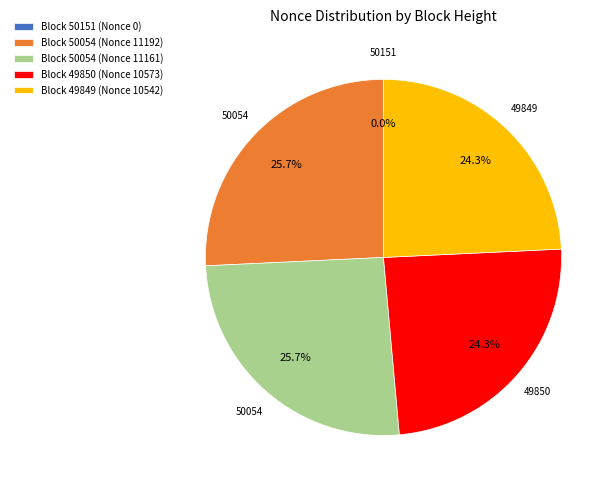

Is there a majority slice in this chart?

No